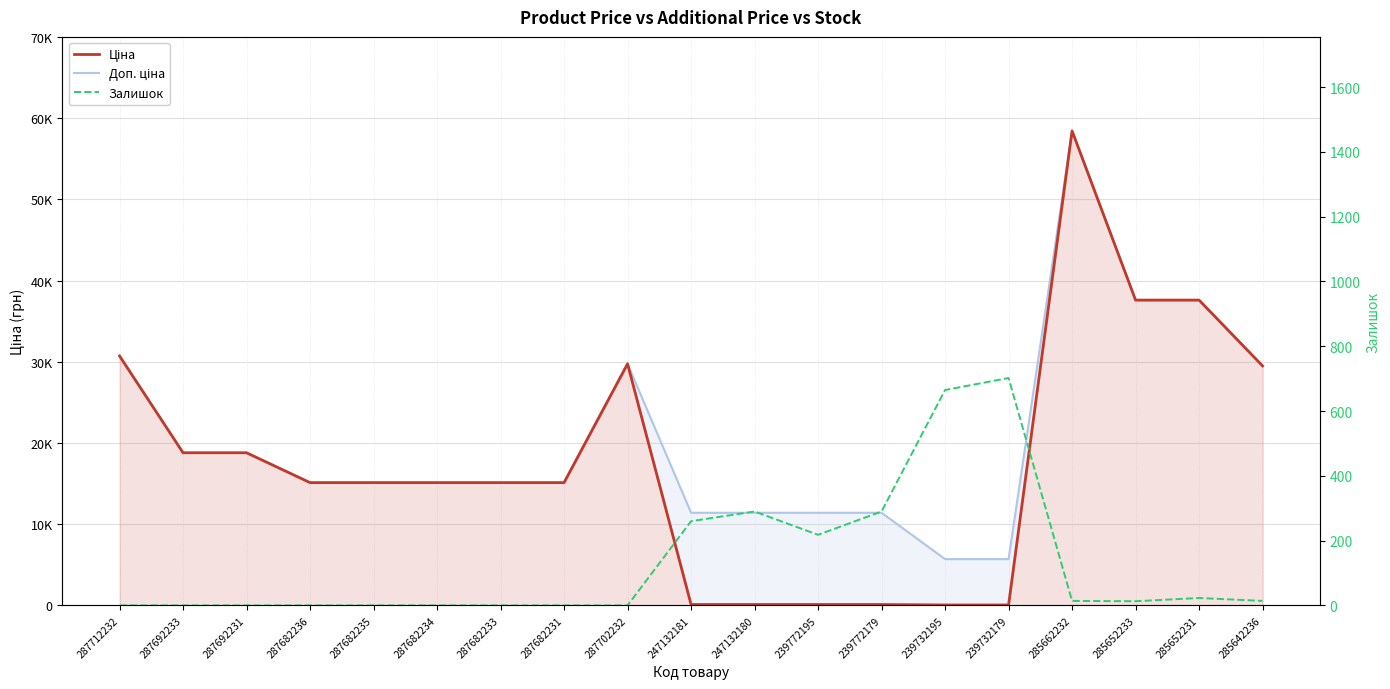

At 287692231, list the series in order from largest to smallest.

Ціна, Доп. ціна, Залишок